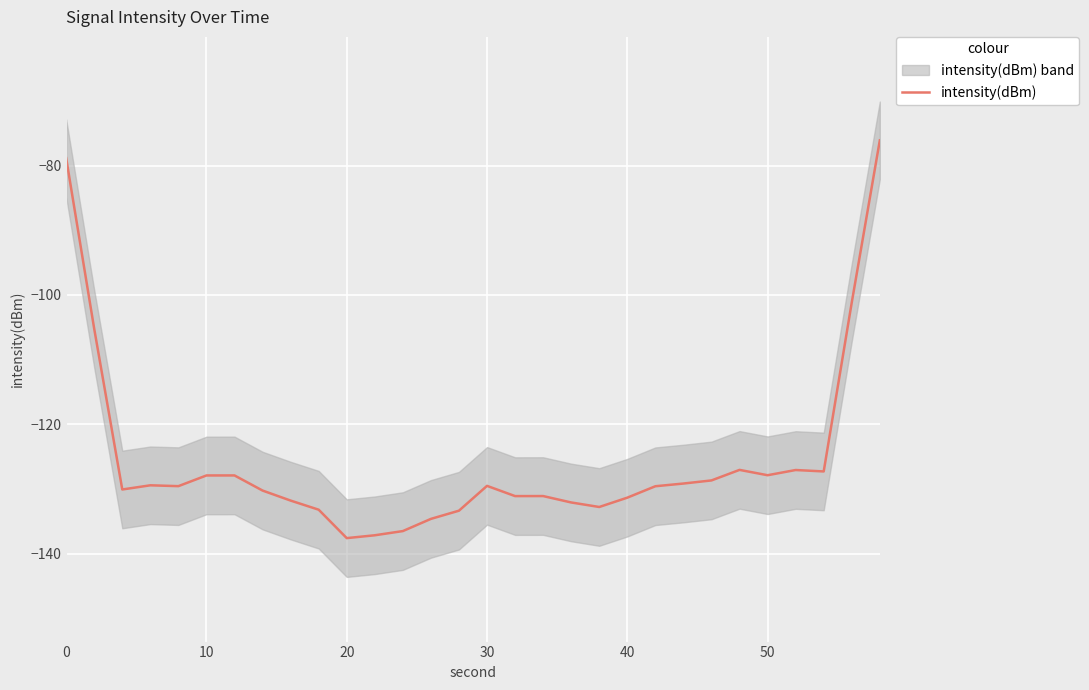

What is the maximum value for intensity(dBm)?

-76.1